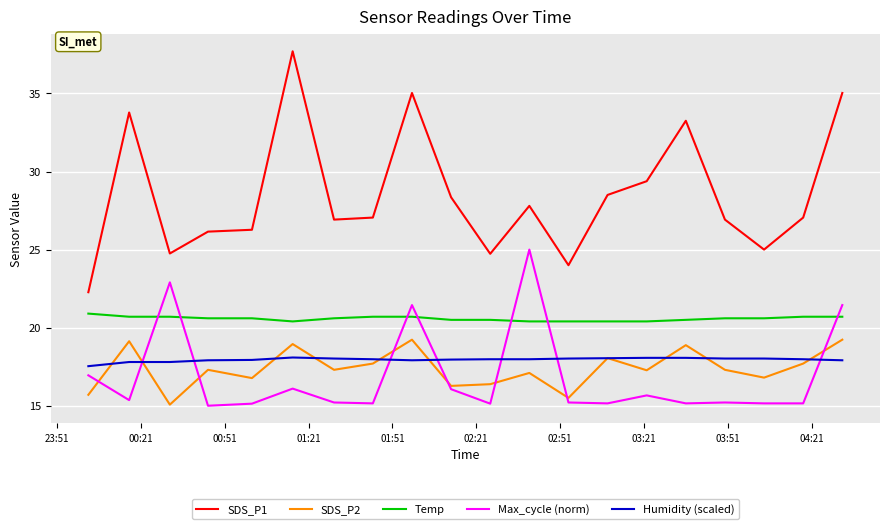

True or false: SDS_P2 and Temp intersect in this chart.

False